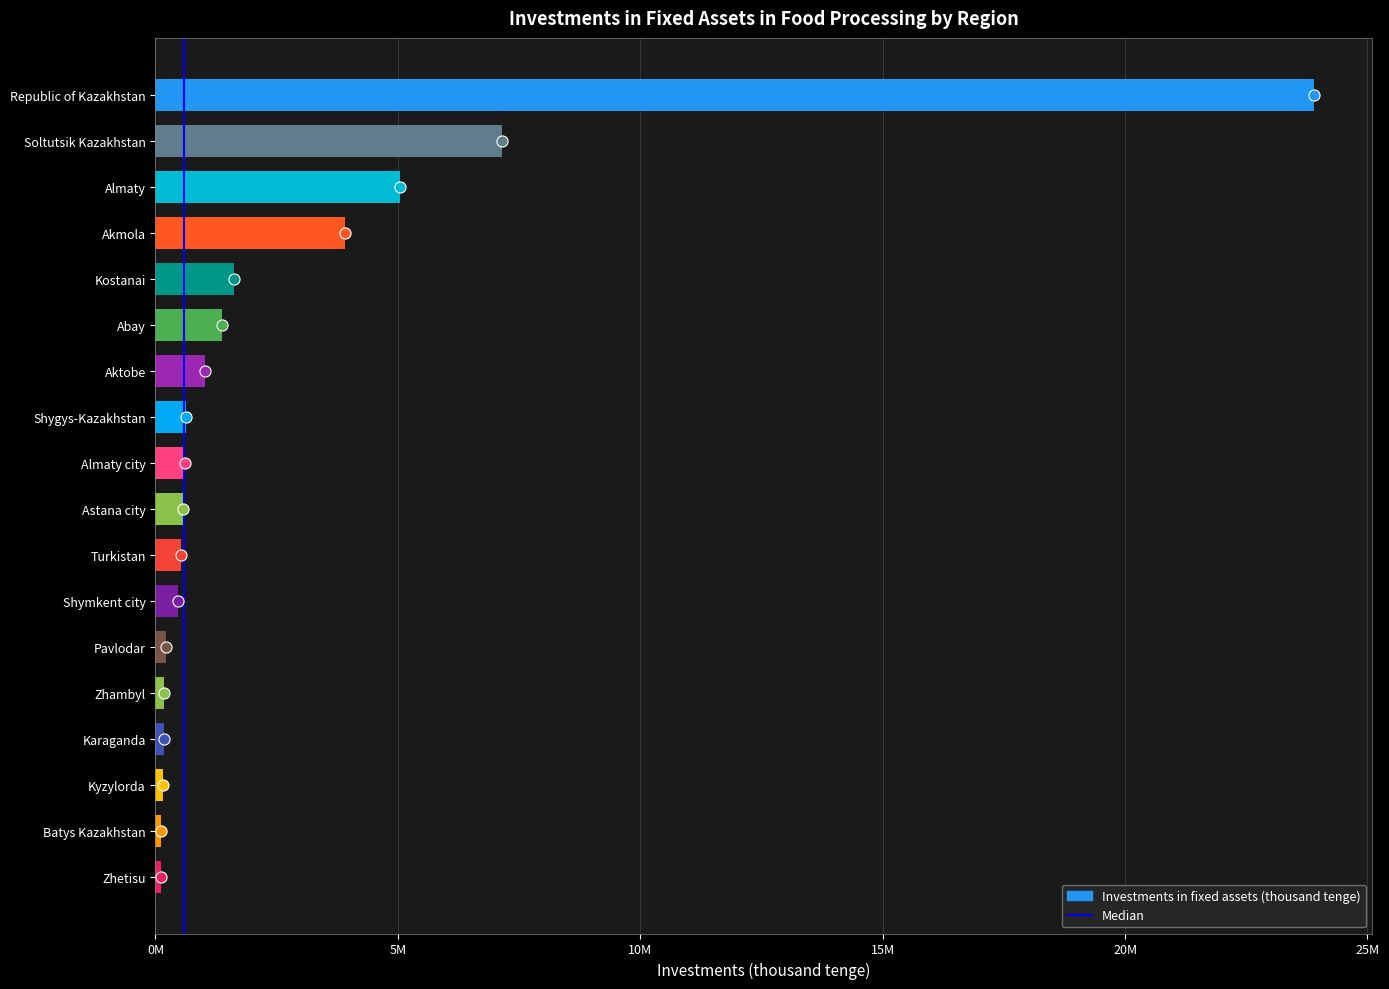

Is it true that the value at Almaty is 3301937?

False